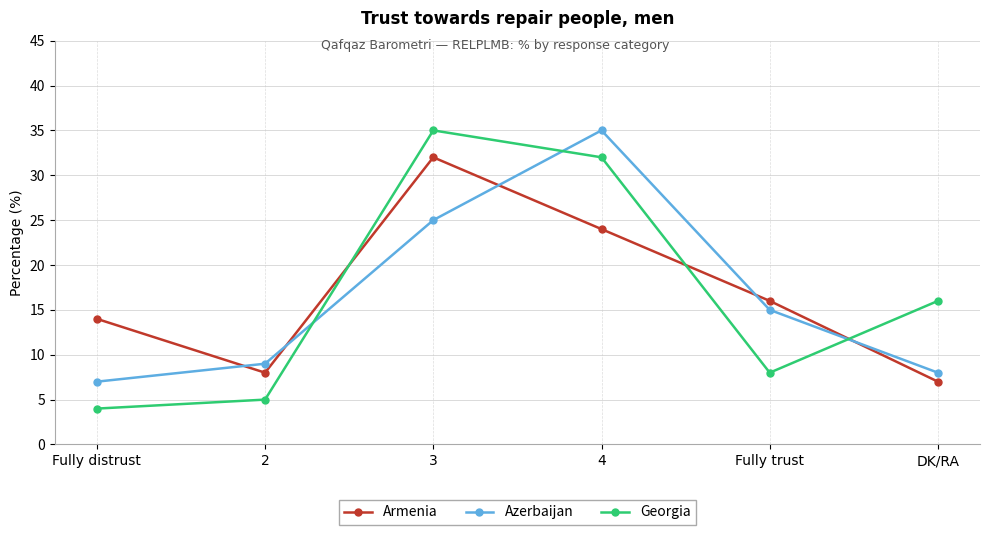

What is the spread (max minus min) of values at DK/RA?

9